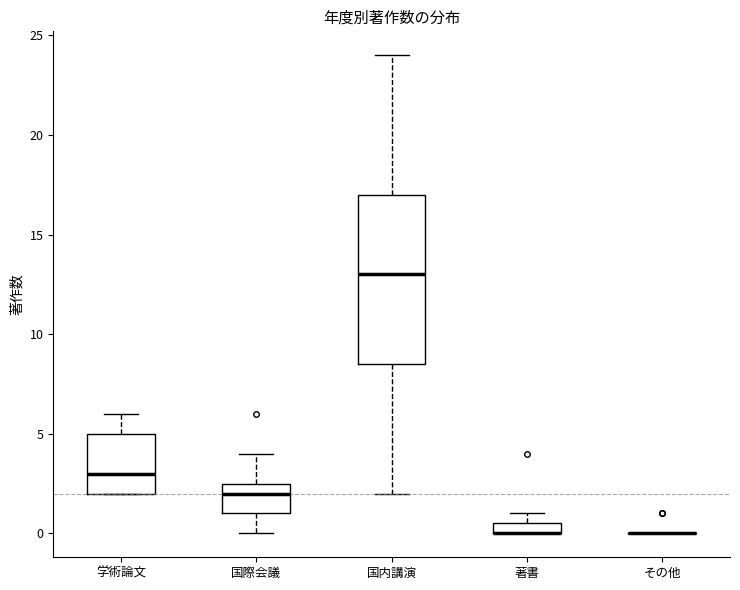

Where does the lower whisker of the box for 国際会議 end on the y-axis? The values are not printed on the chart, so give them approximately, as read against the axis.

0.0